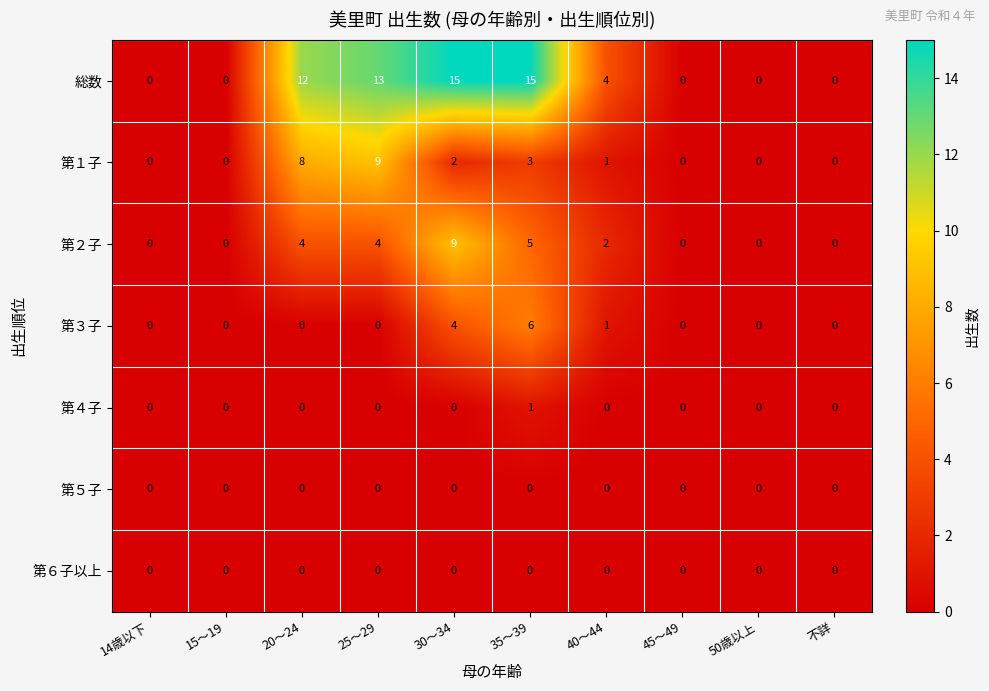

Which series has the largest total across all categories?

総数